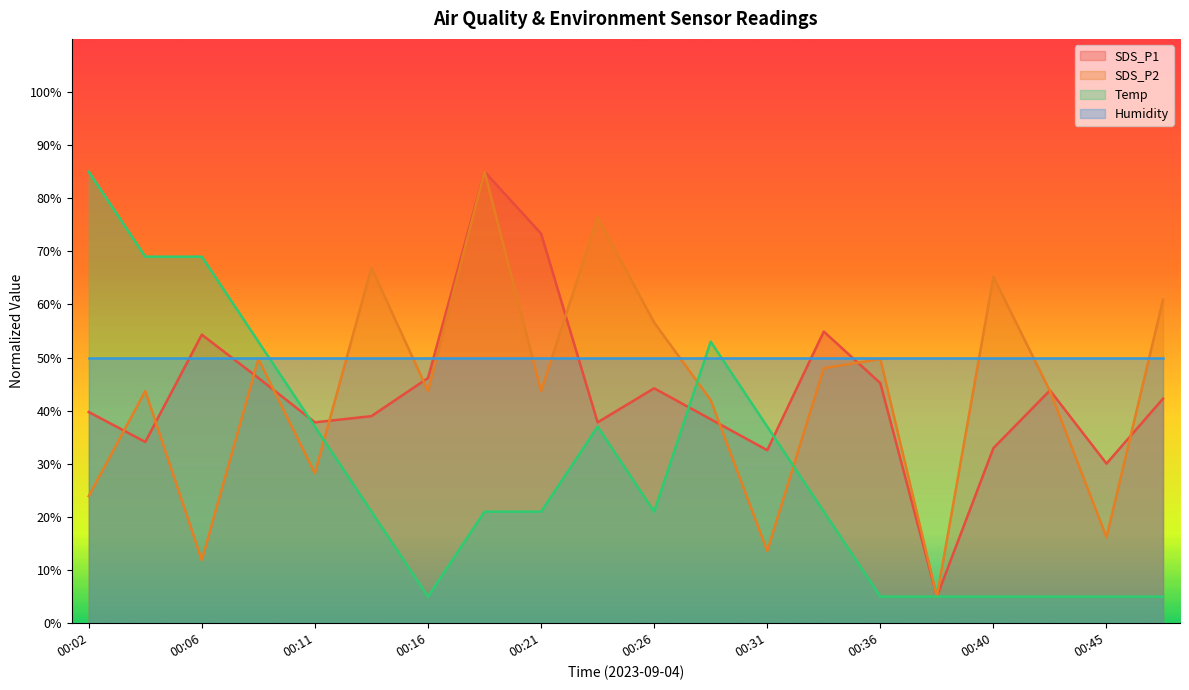

What is the approximate value of SDS_P2 at 00:40?

65.2